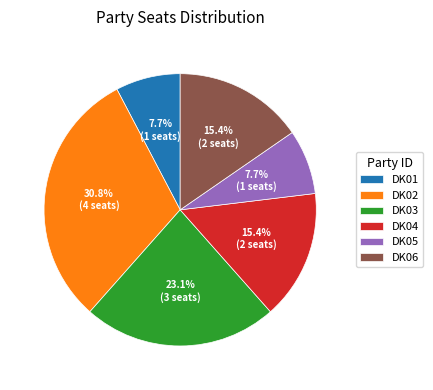

Does DK06 represent more than half of the total?

No